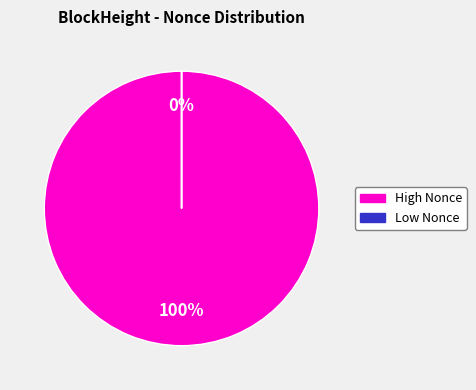

Is the sum of 52139 and 50683 greater than half?

No